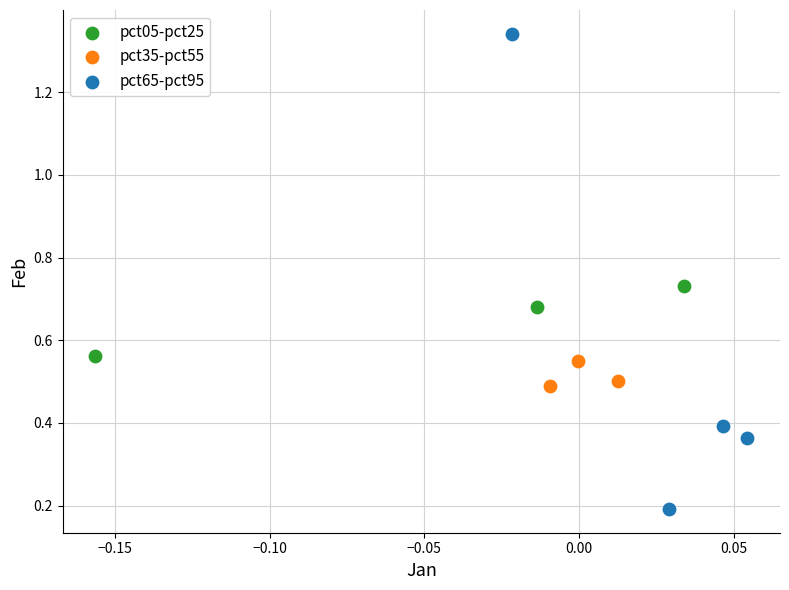

Which series reaches the maximum Y coordinate?

pct65-pct95